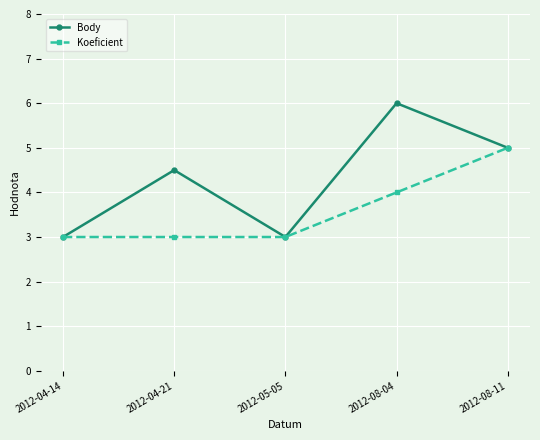

How many data points in Body are less than 4?

2